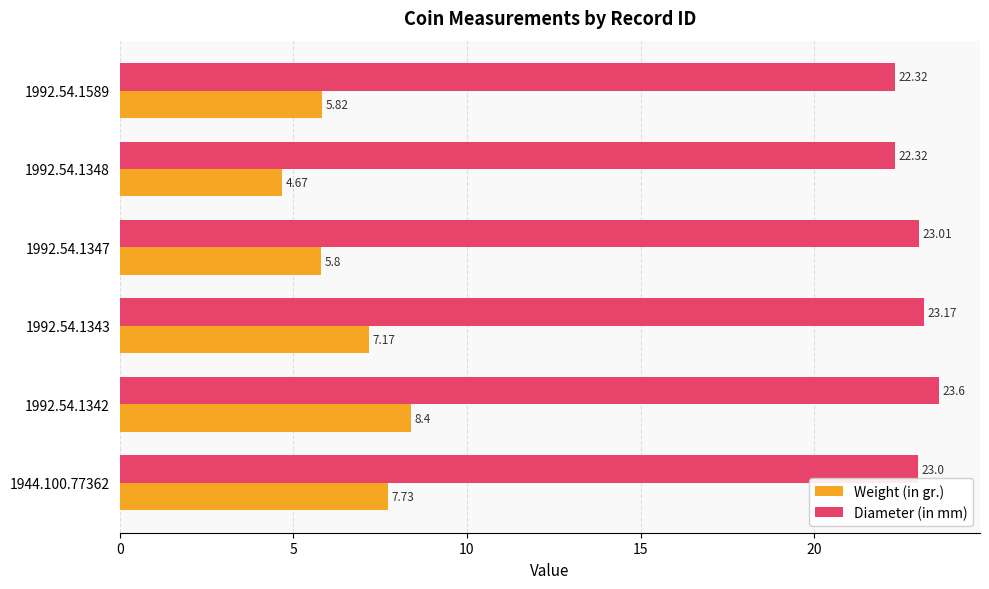

At which category is the sum across all series the highest?

1992.54.1342